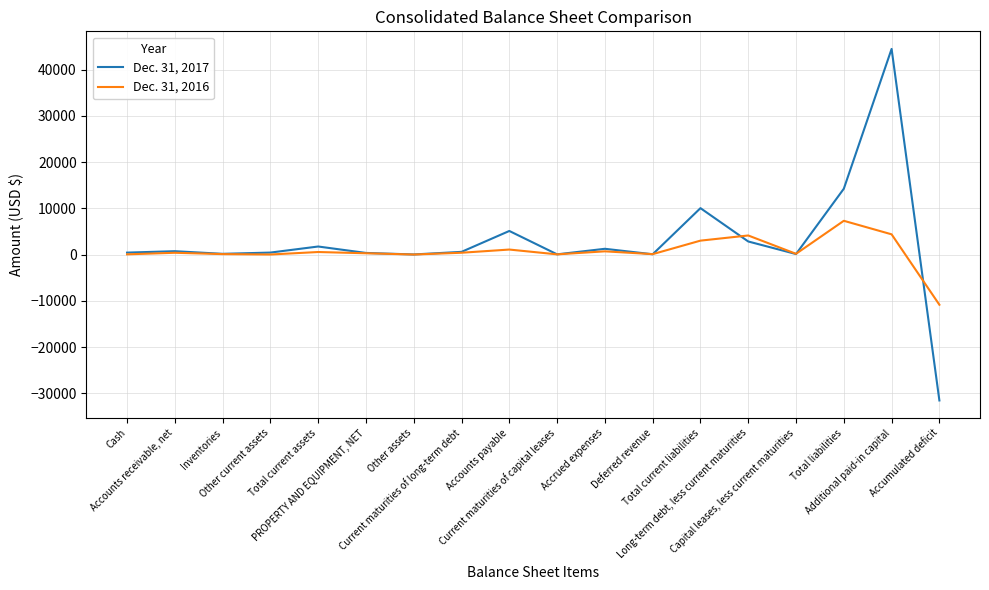

Which series has the widest spread of values?

Dec. 31, 2017